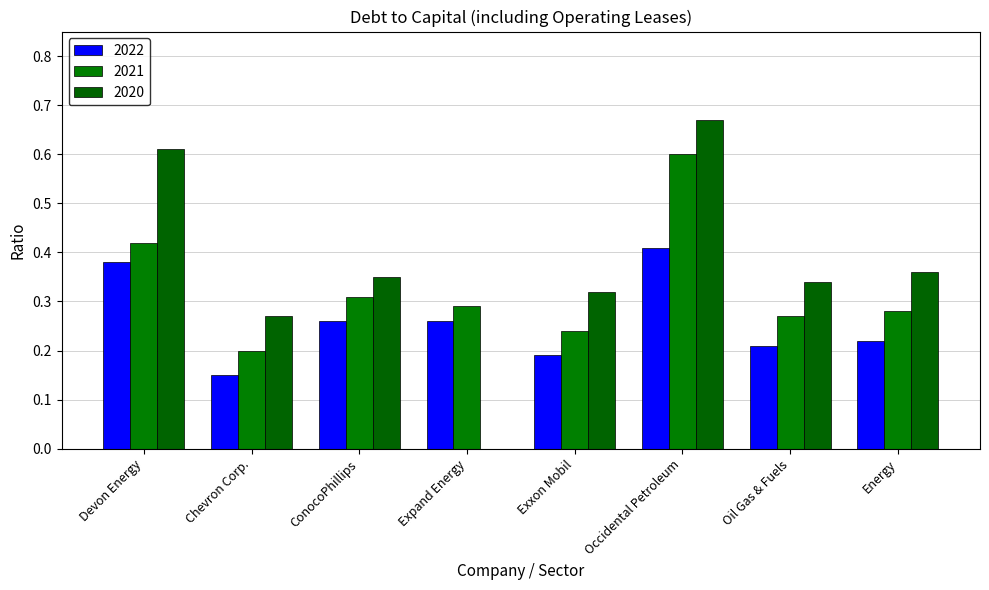

How many groups of bars are there?

8